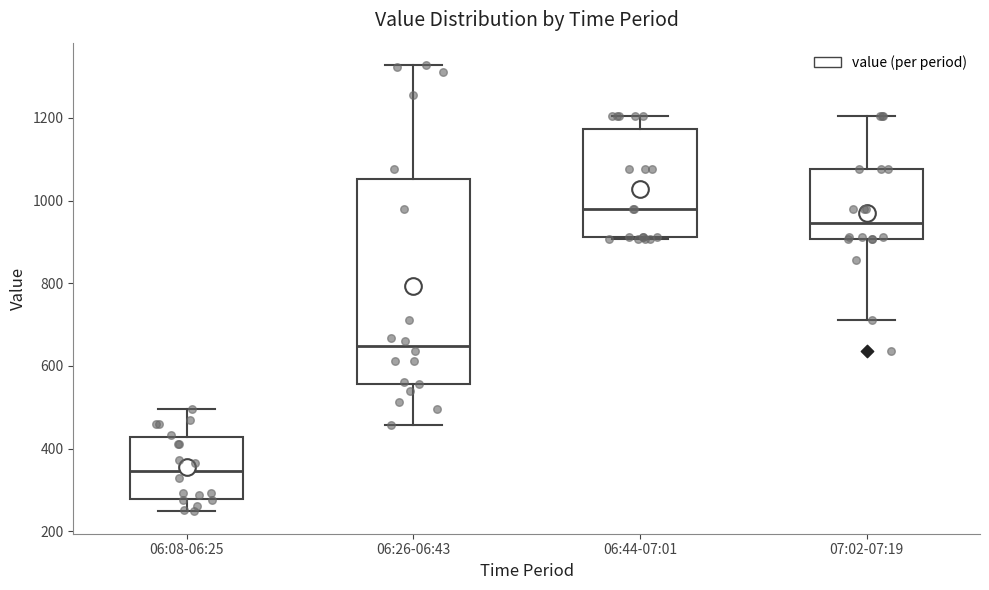

Which box is the tallest, from its lower edge to its upper edge?

06:26-06:43